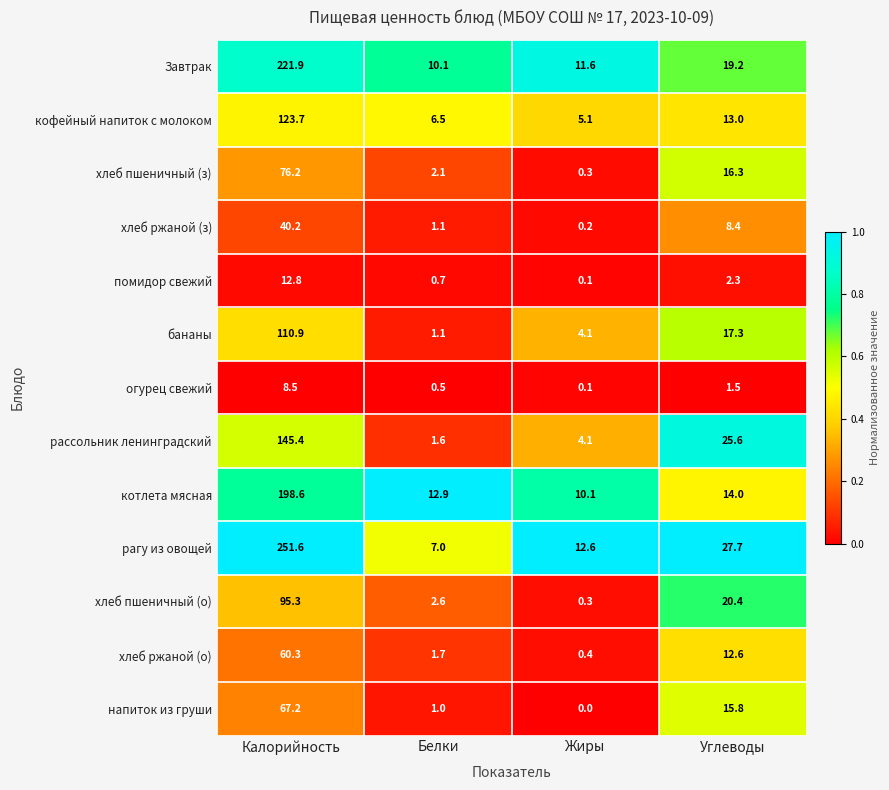

At which category is the sum across all series the highest?

Калорийность